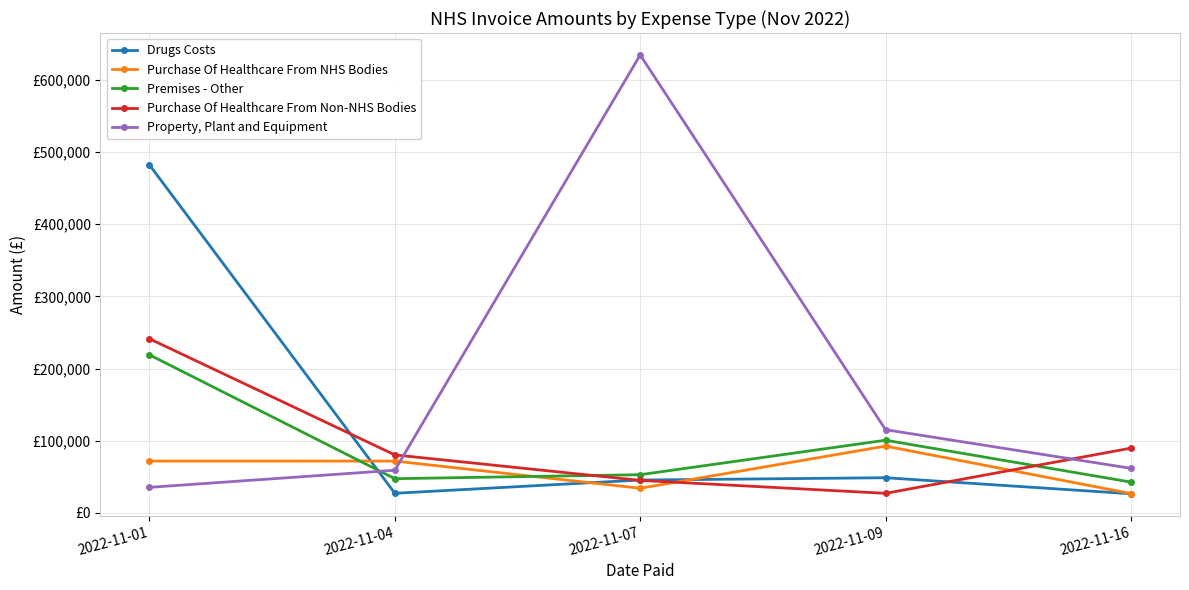

What is the minimum value shown in the chart?

26607.0